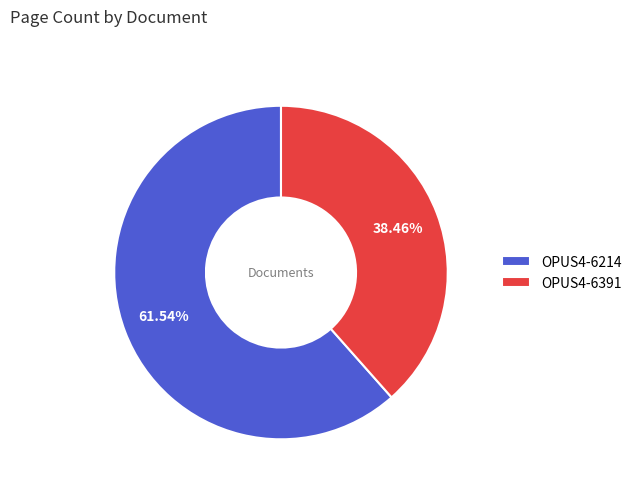

Which category has the biggest portion of the pie?

OPUS4-6214